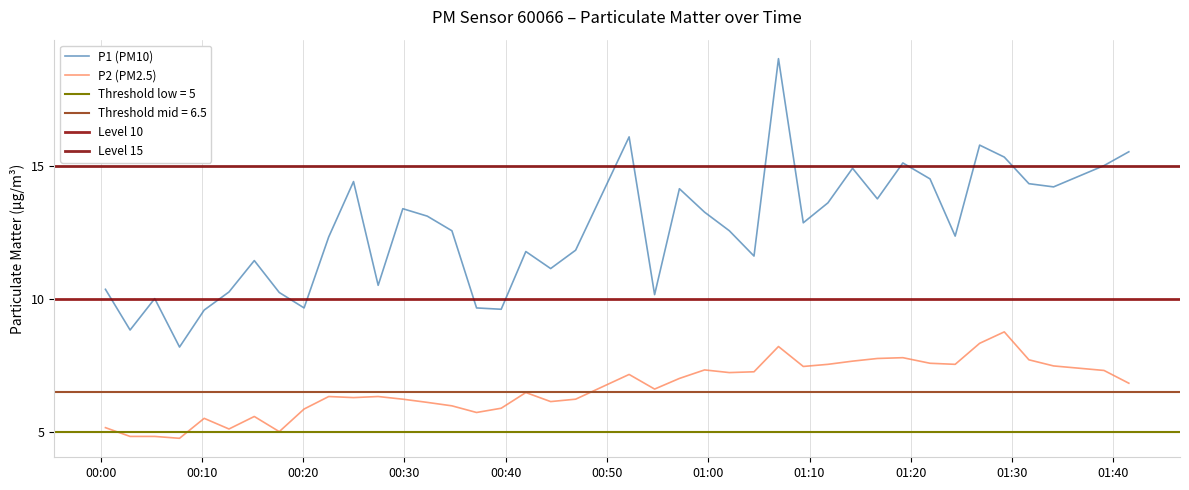

What is the highest value of the P2 (PM2.5) series?

8.8